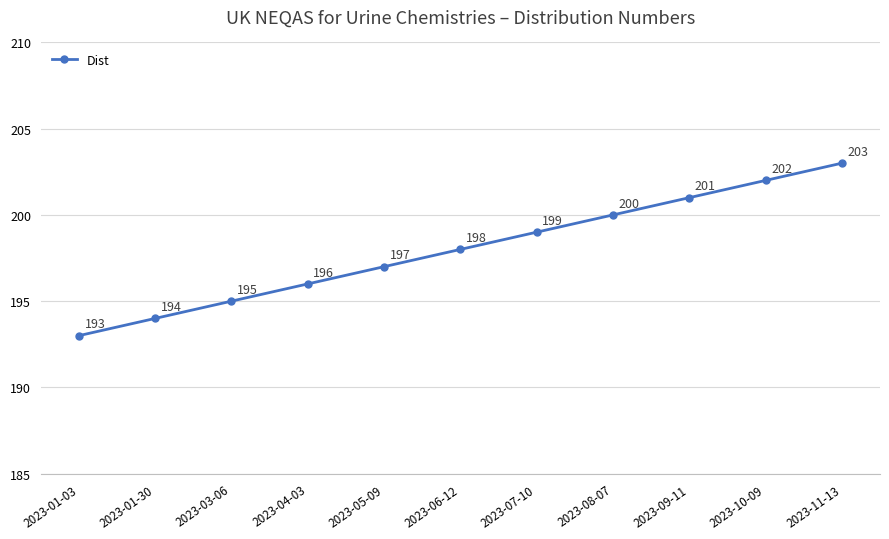

At which category does the chart reach its peak across all series?

2023-11-13